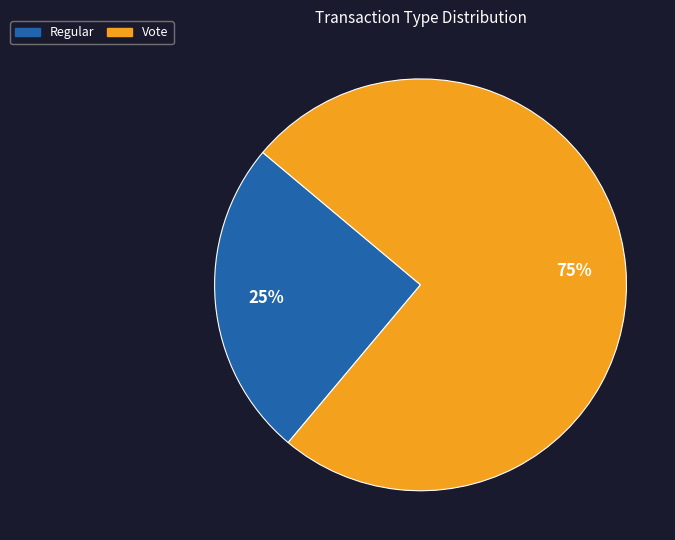

Rank the categories by value from highest to lowest.

Vote, Regular